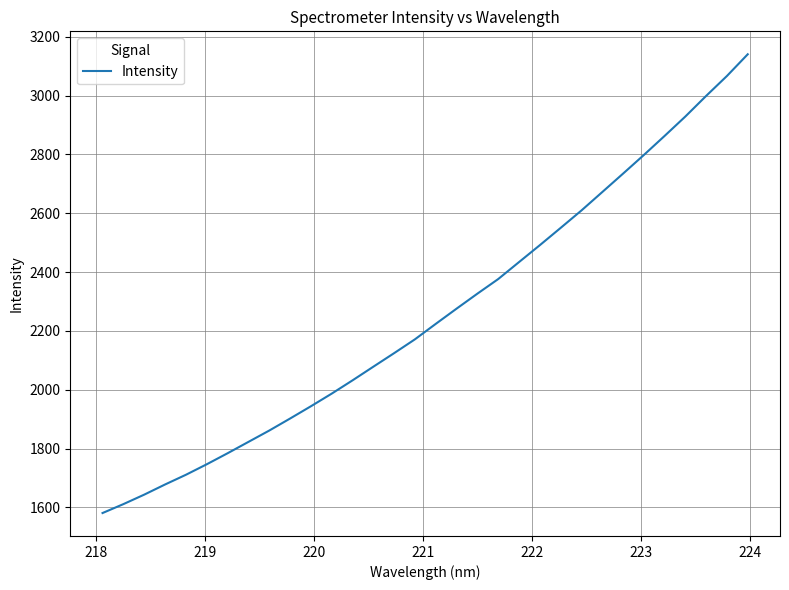

What is the smallest value displayed?

1581.0